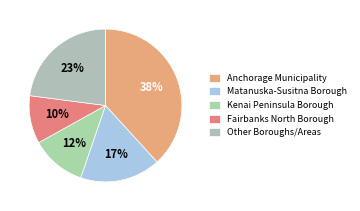

Which slice is the smallest?

Fairbanks North Borough